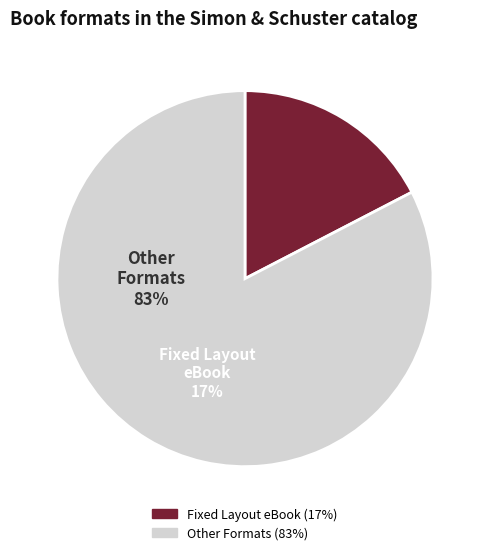

How many segments does this pie chart have?

2